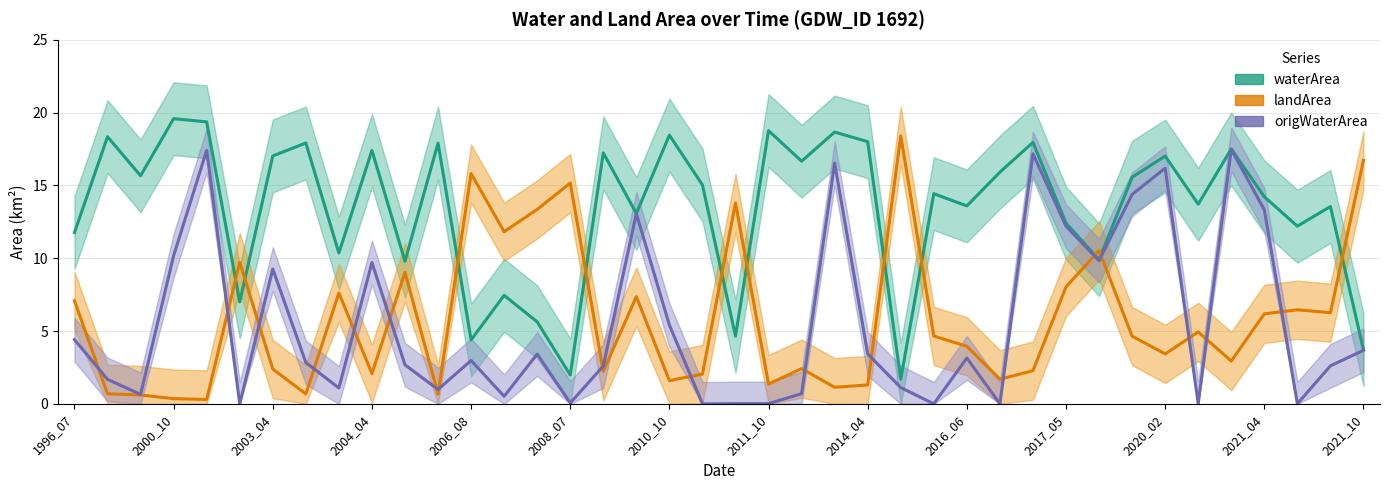

Is it true that landArea equals 0.4 at 28?

False